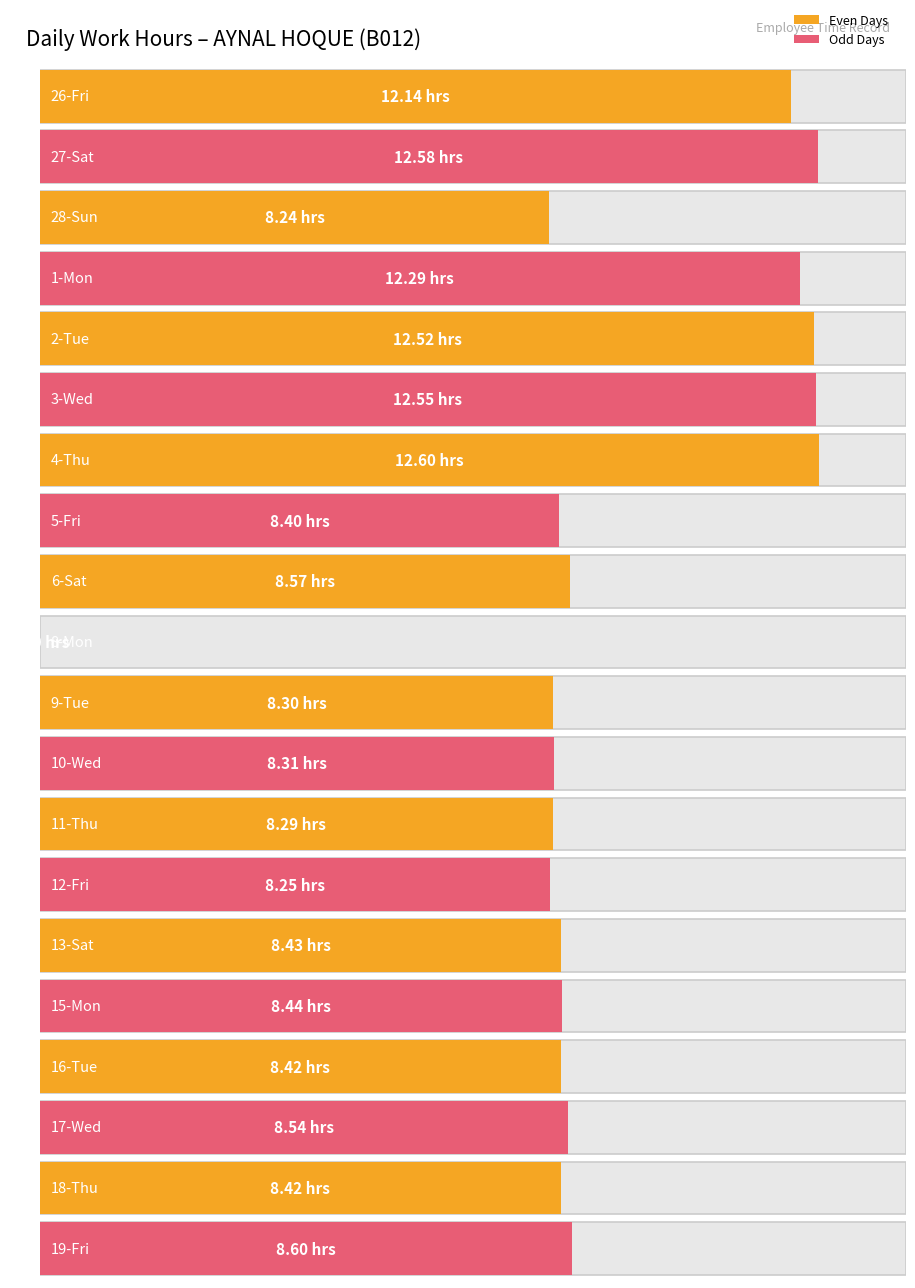

What is the label of the 12th bar from the right?

6-Sat